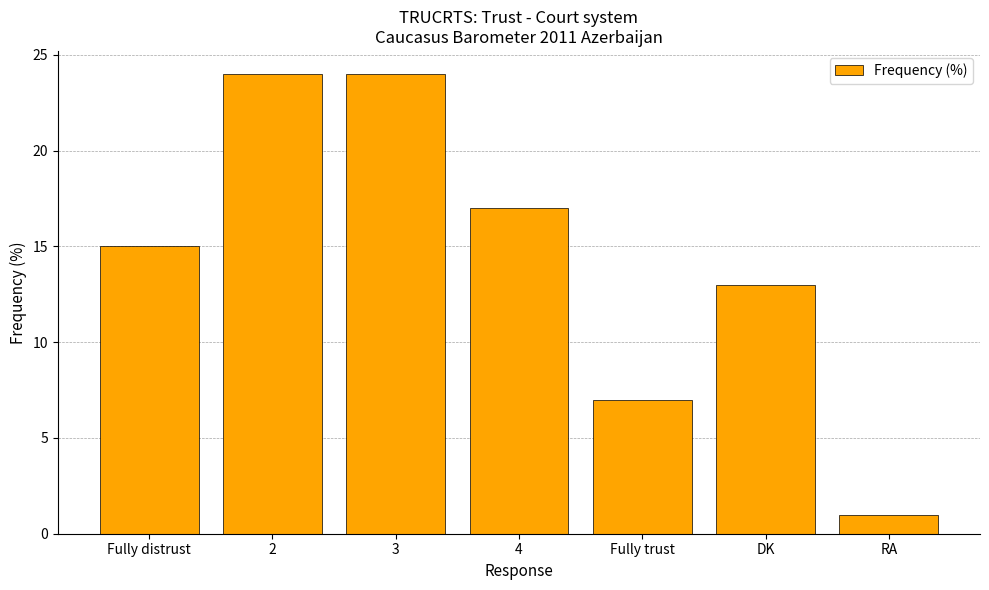

Between 3 and DK, which is larger?

3